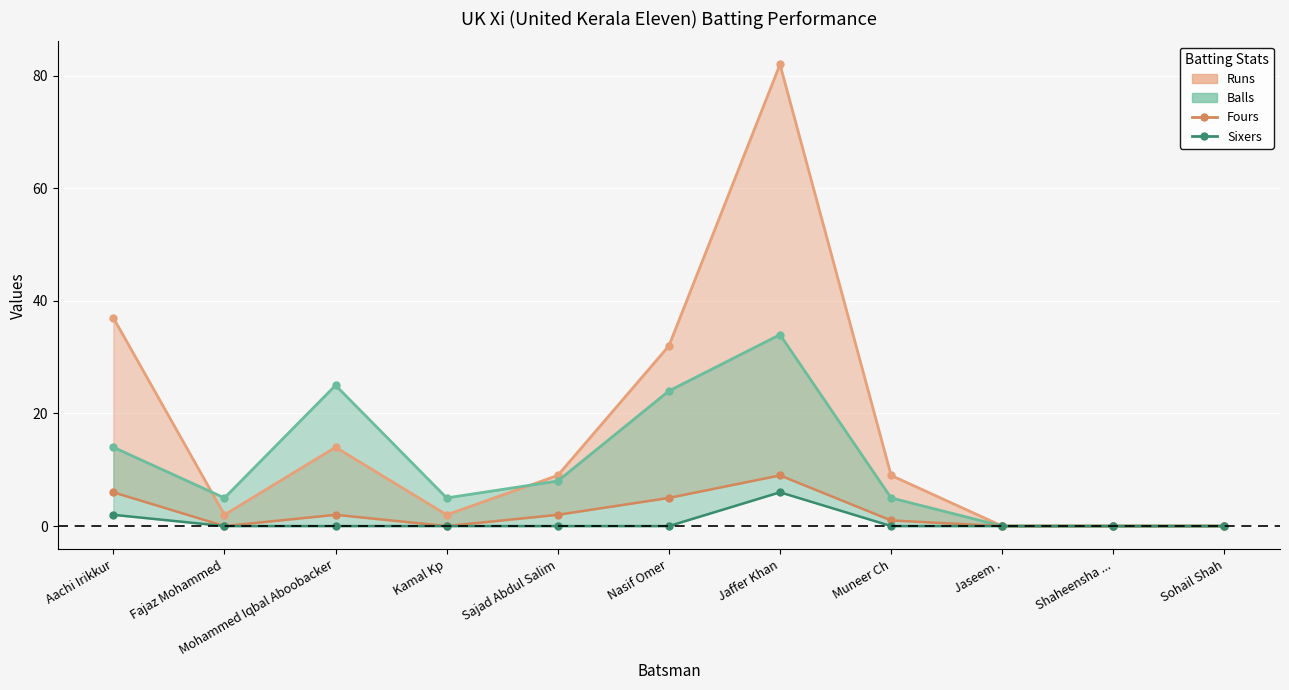

True or false: Sixers and Runs_line intersect in this chart.

False